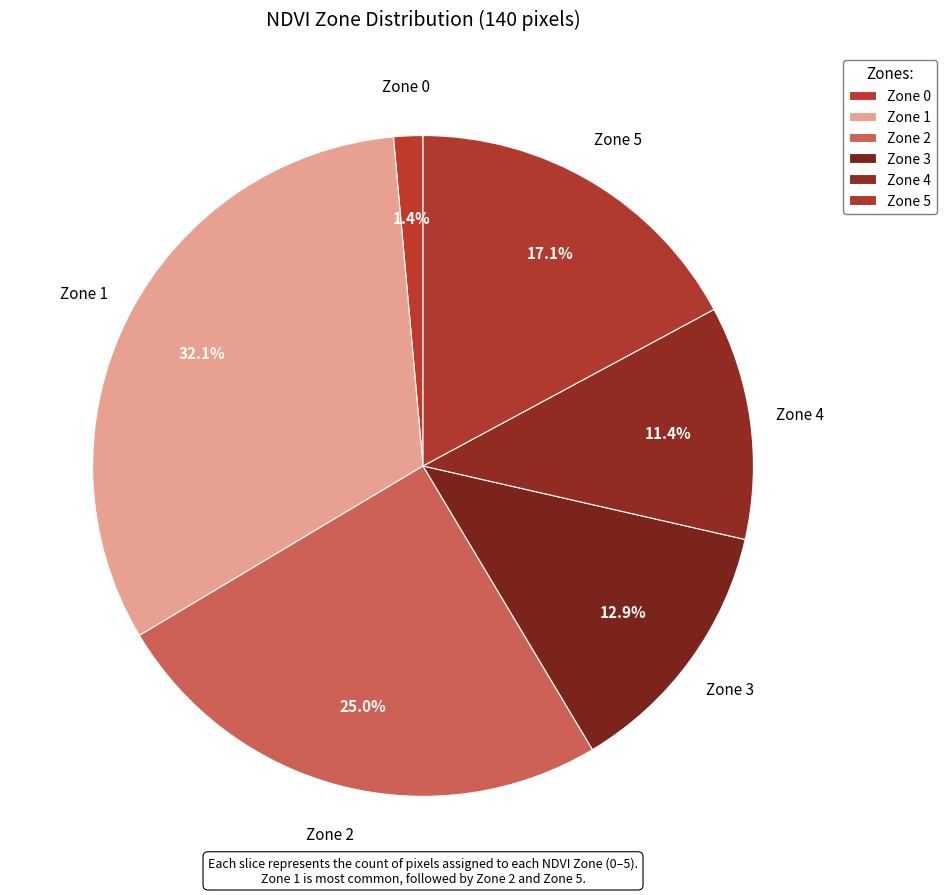

To the nearest percent, what percentage of the pie is Zone 1?

32%